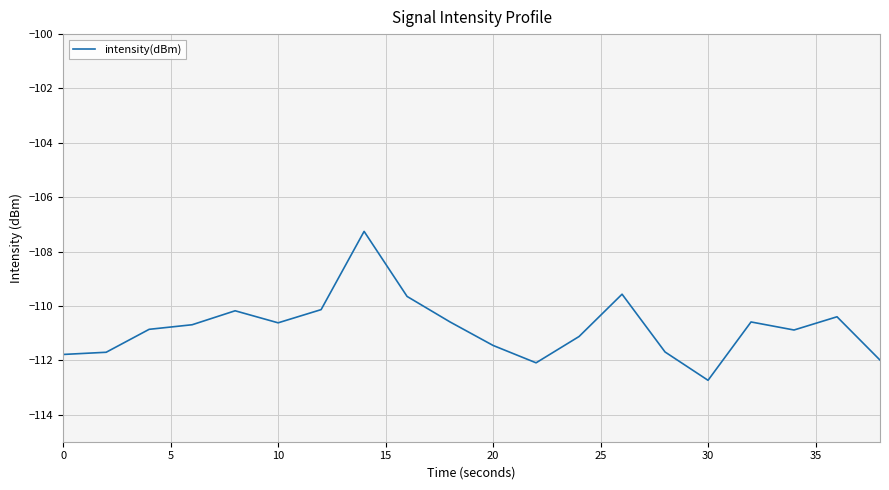

What is the minimum value shown in the chart?

-112.7